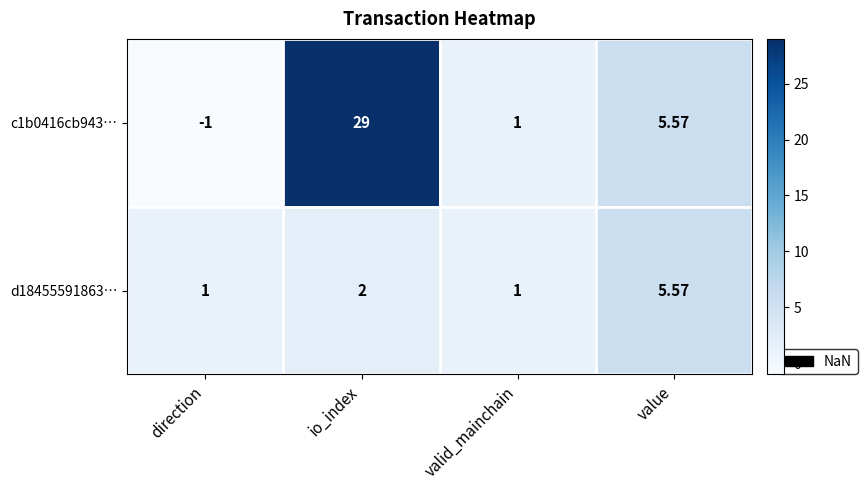

Rank the categories by c1b0416cb943… value from highest to lowest.

io_index, value, valid_mainchain, direction